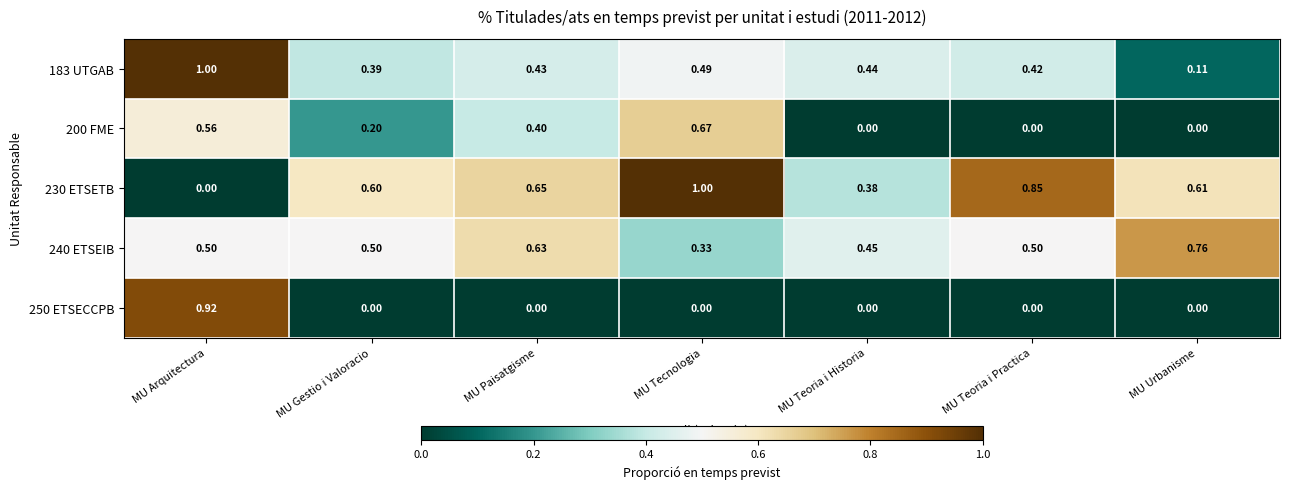

Is the value of 230 ETSETB at MU Paisatgisme greater than the value of 200 FME at MU Teoria i Historia?

Yes